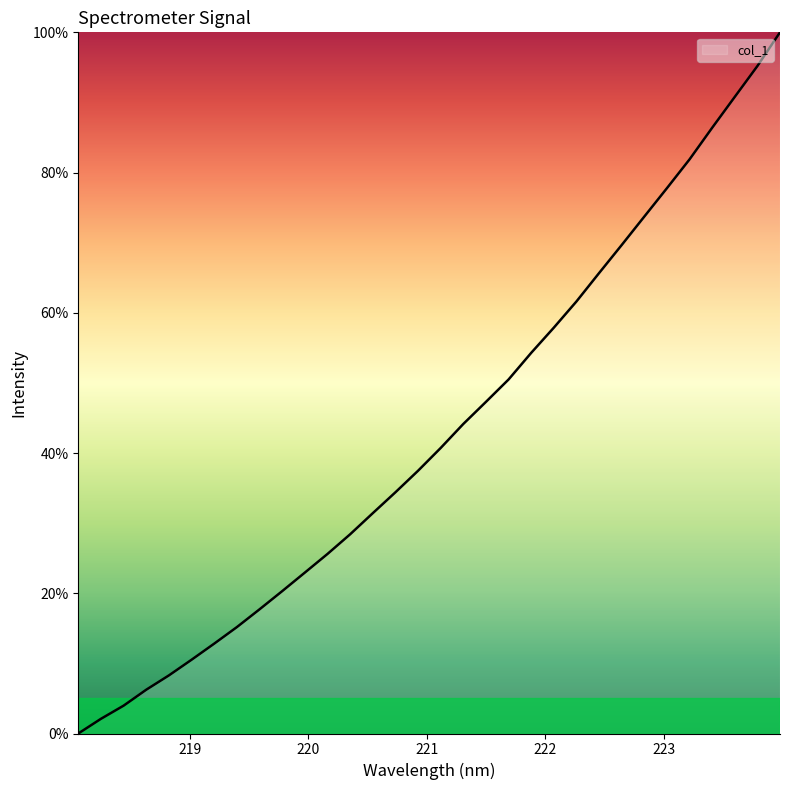

What is the difference between the maximum and minimum values?

100.0